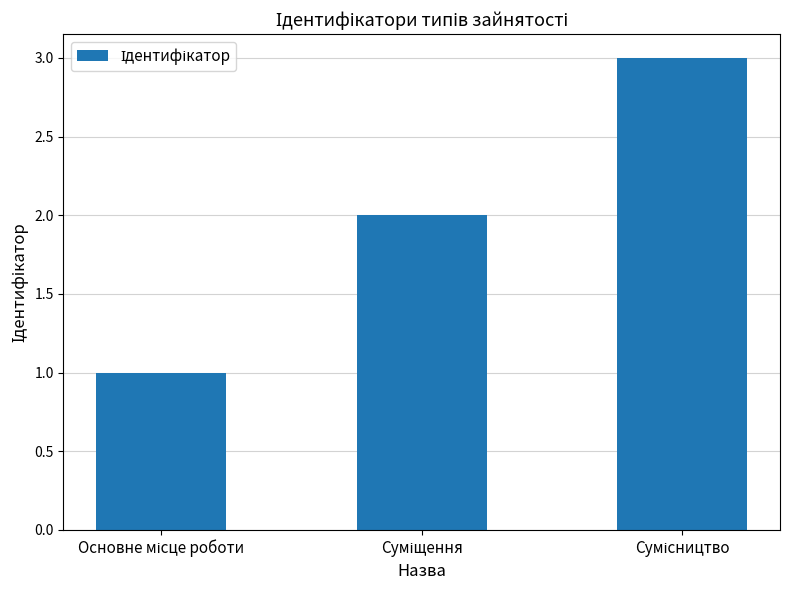

Are the bars grouped side by side (vs. stacked)?

No